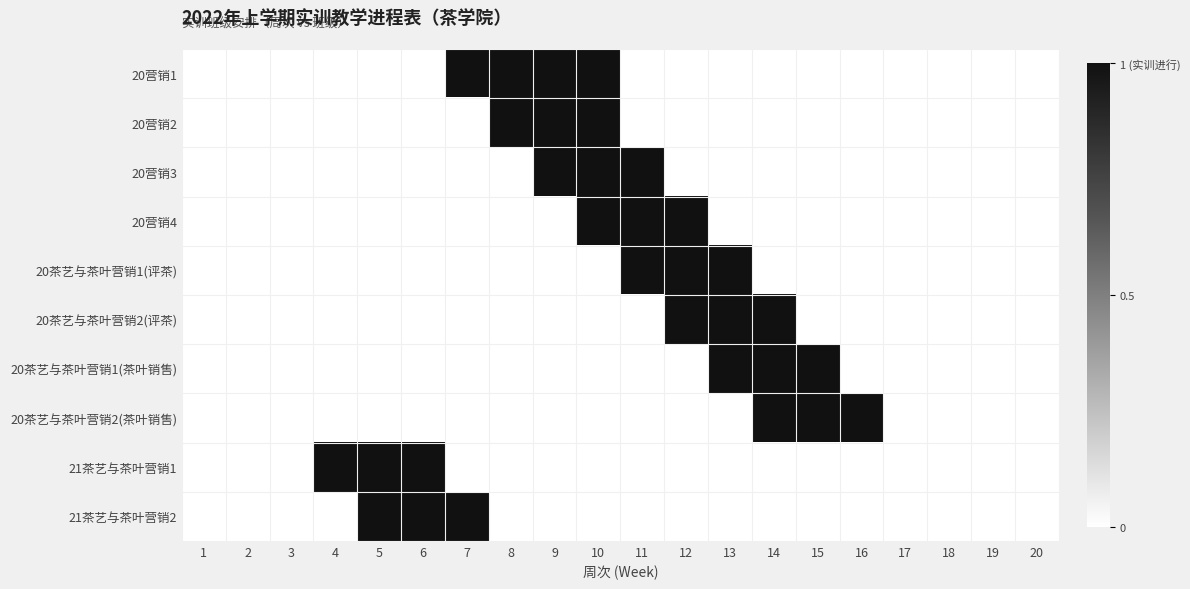

Reading right to left, list all the values displayed in this chart.

20营销1: 20=0	19=0	18=0	17=0	16=0	15=0	14=0	13=0	12=0	11=0	10=1	9=1	8=1	7=1	6=0	5=0	4=0	3=0	2=0	1=0
20营销2: 20=0	19=0	18=0	17=0	16=0	15=0	14=0	13=0	12=0	11=0	10=1	9=1	8=1	7=0	6=0	5=0	4=0	3=0	2=0	1=0
20营销3: 20=0	19=0	18=0	17=0	16=0	15=0	14=0	13=0	12=0	11=1	10=1	9=1	8=0	7=0	6=0	5=0	4=0	3=0	2=0	1=0
20营销4: 20=0	19=0	18=0	17=0	16=0	15=0	14=0	13=0	12=1	11=1	10=1	9=0	8=0	7=0	6=0	5=0	4=0	3=0	2=0	1=0
20茶艺与茶叶营销1(评茶): 20=0	19=0	18=0	17=0	16=0	15=0	14=0	13=1	12=1	11=1	10=0	9=0	8=0	7=0	6=0	5=0	4=0	3=0	2=0	1=0
20茶艺与茶叶营销2(评茶): 20=0	19=0	18=0	17=0	16=0	15=0	14=1	13=1	12=1	11=0	10=0	9=0	8=0	7=0	6=0	5=0	4=0	3=0	2=0	1=0
20茶艺与茶叶营销1(茶叶销售): 20=0	19=0	18=0	17=0	16=0	15=1	14=1	13=1	12=0	11=0	10=0	9=0	8=0	7=0	6=0	5=0	4=0	3=0	2=0	1=0
20茶艺与茶叶营销2(茶叶销售): 20=0	19=0	18=0	17=0	16=1	15=1	14=1	13=0	12=0	11=0	10=0	9=0	8=0	7=0	6=0	5=0	4=0	3=0	2=0	1=0
21茶艺与茶叶营销1: 20=0	19=0	18=0	17=0	16=0	15=0	14=0	13=0	12=0	11=0	10=0	9=0	8=0	7=0	6=1	5=1	4=1	3=0	2=0	1=0
21茶艺与茶叶营销2: 20=0	19=0	18=0	17=0	16=0	15=0	14=0	13=0	12=0	11=0	10=0	9=0	8=0	7=1	6=1	5=1	4=0	3=0	2=0	1=0